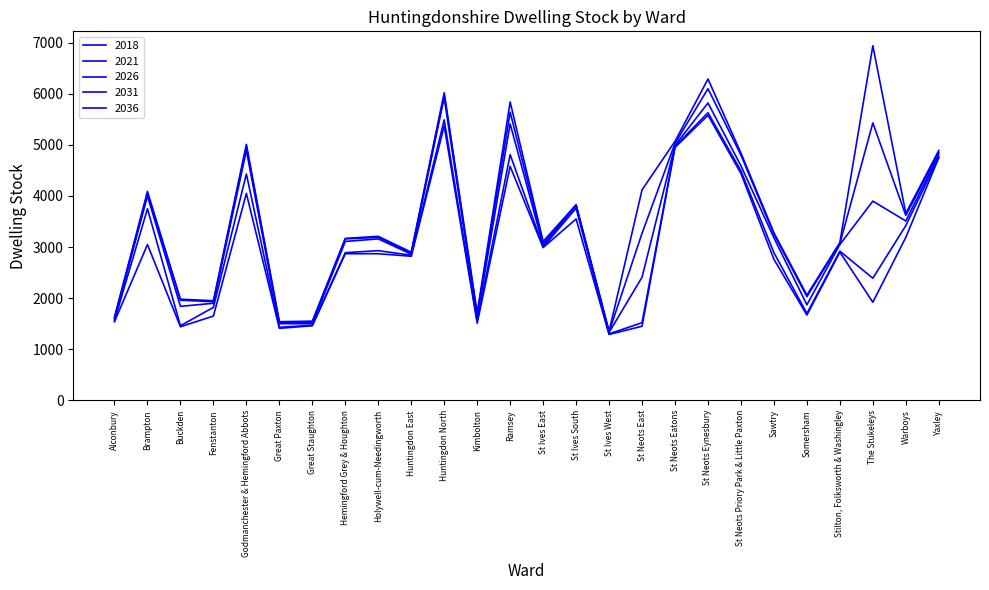

What is the label of the 5th point from the right?

Somersham